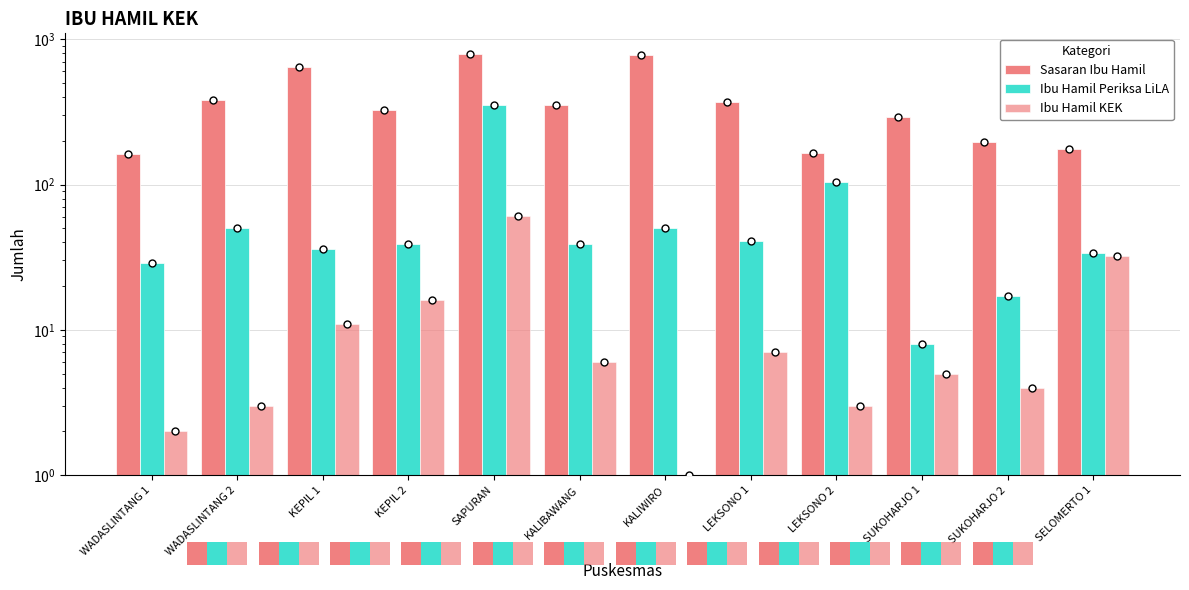

At which category is the sum across all series the highest?

SAPURAN